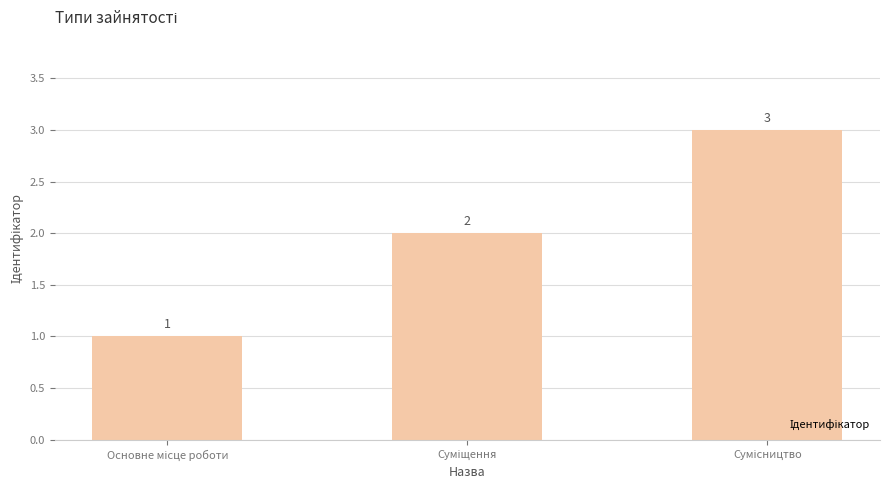

Count the values in the range 1 to 3.

3